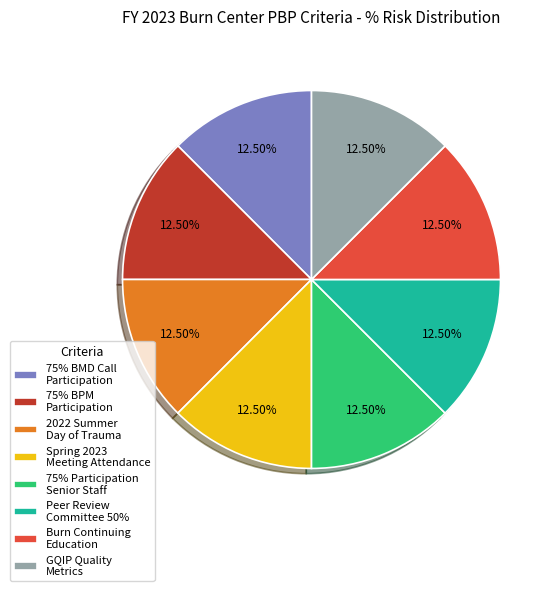

Is there a majority slice in this chart?

No